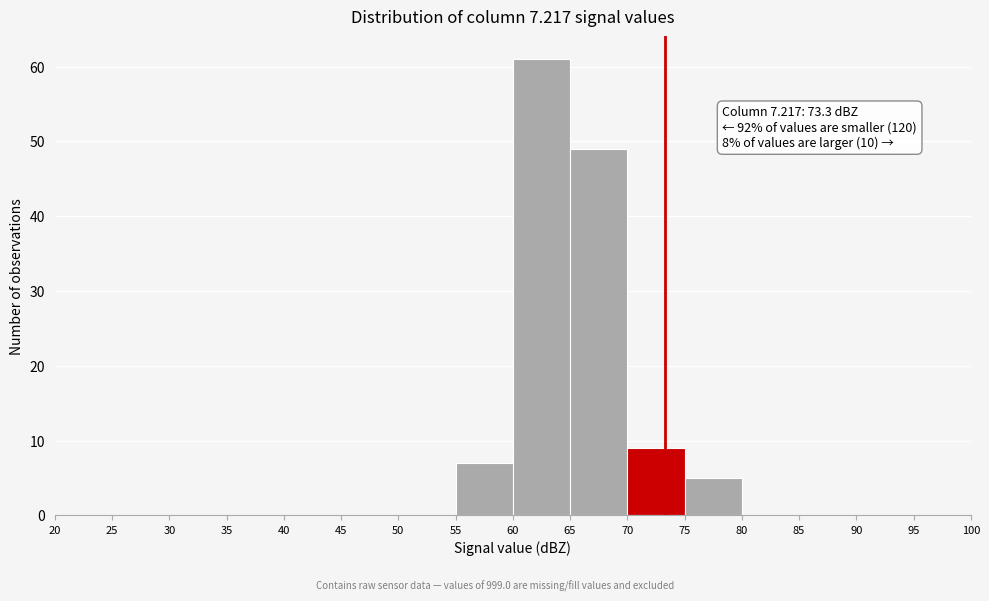

Which range on the x-axis has the tallest bar?

60 to 65